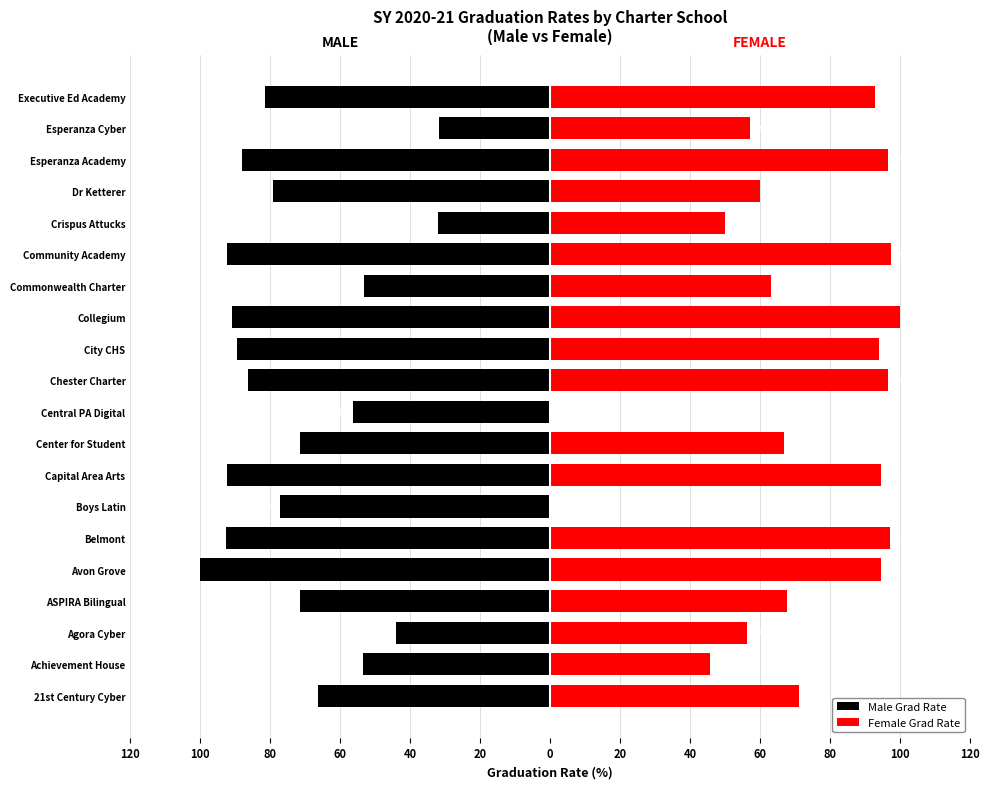

What is the sum of the Male Grad Rate values at Achievement House and Belmont?

-146.2